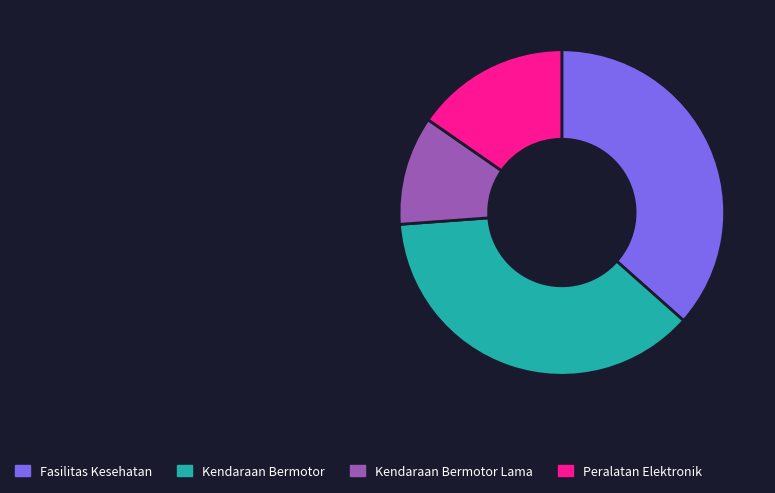

Does any single category account for the majority?

No